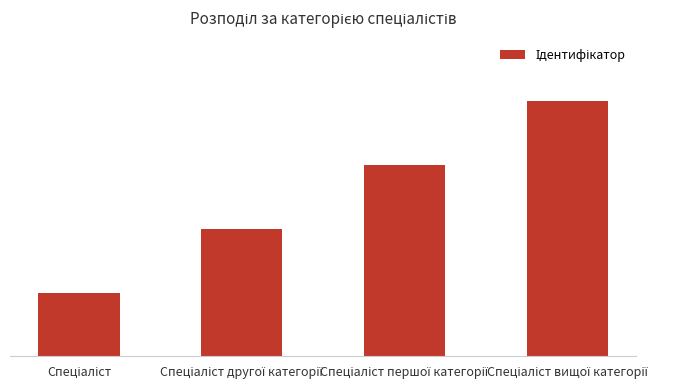

Does the chart contain any negative values?

No